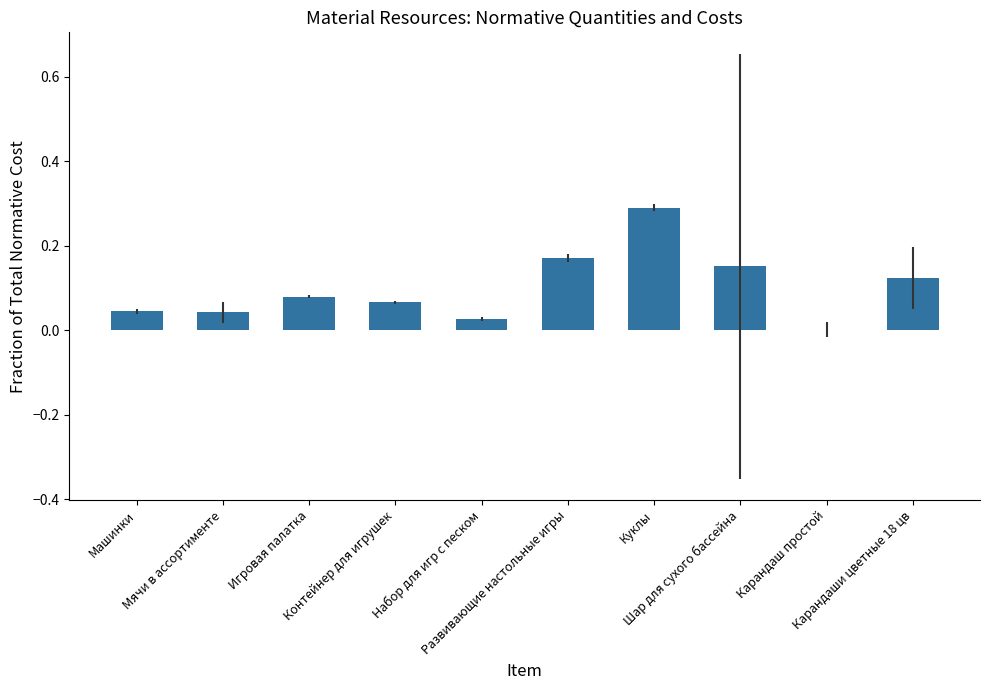

What is the sum of all values?

1.0